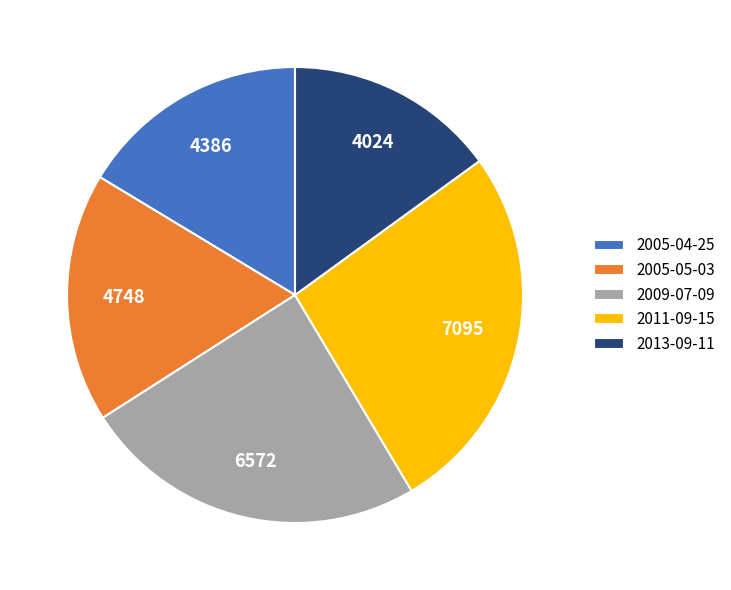

Is the sum of 2009-07-09 and 2005-04-25 greater than half?

No